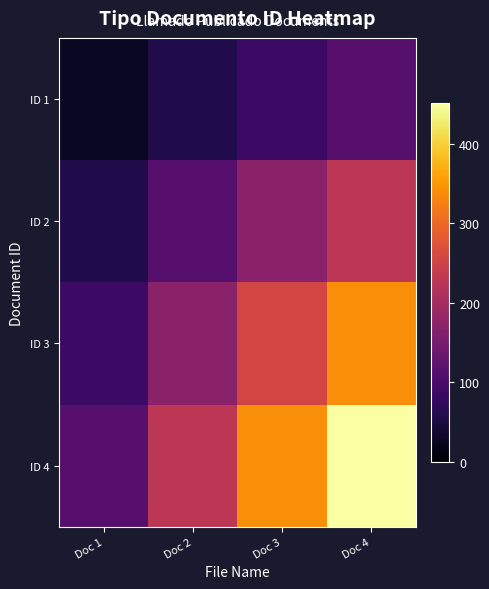

Which has a higher value, Doc 1 or Doc 2?

Doc 2